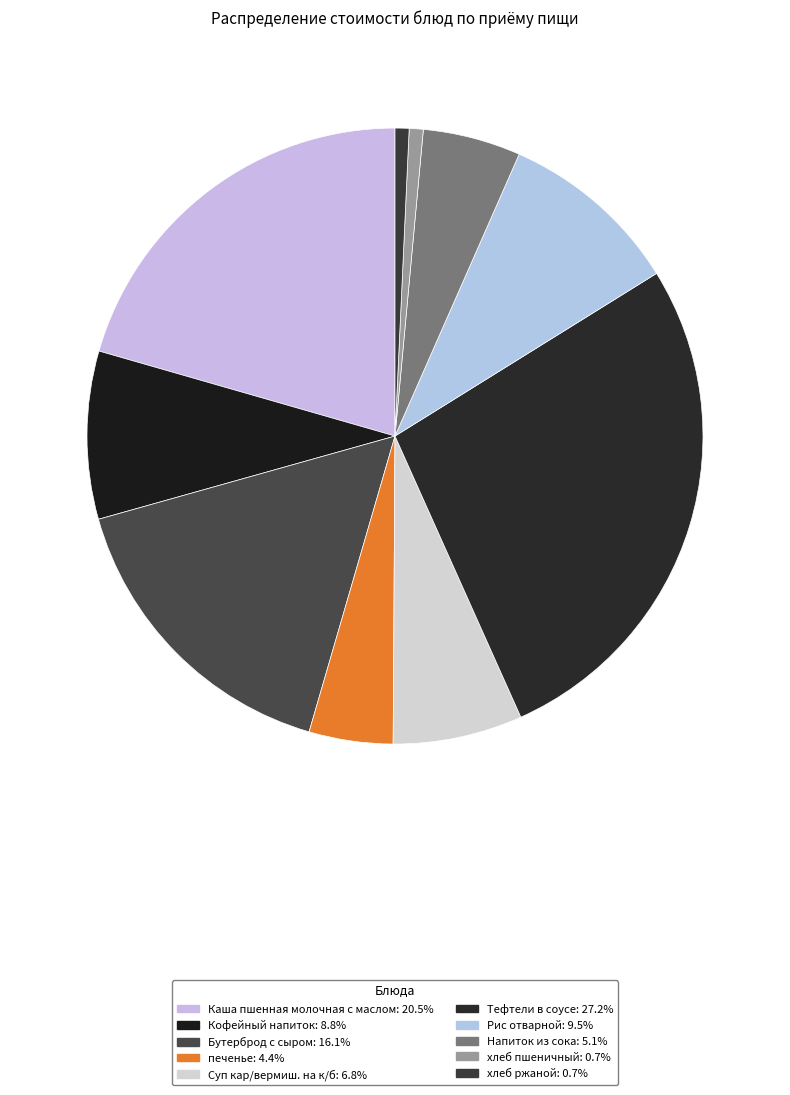

To the nearest percent, what is the combined percentage of Напиток из сока and Тефтели в соусе?

32%